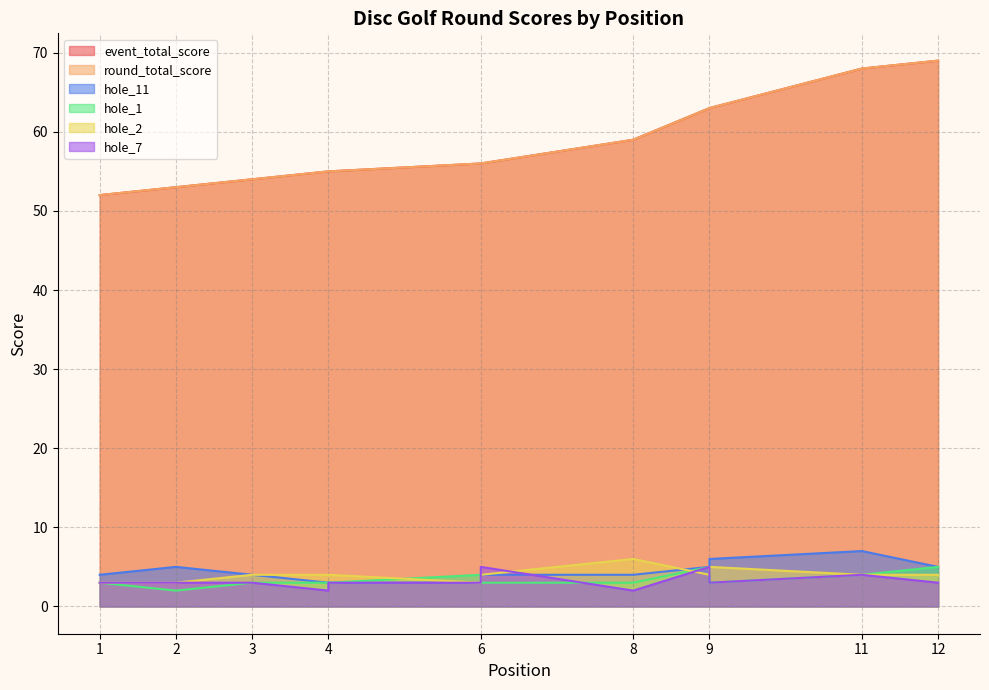

How many data points in hole_11 are above 4?

5